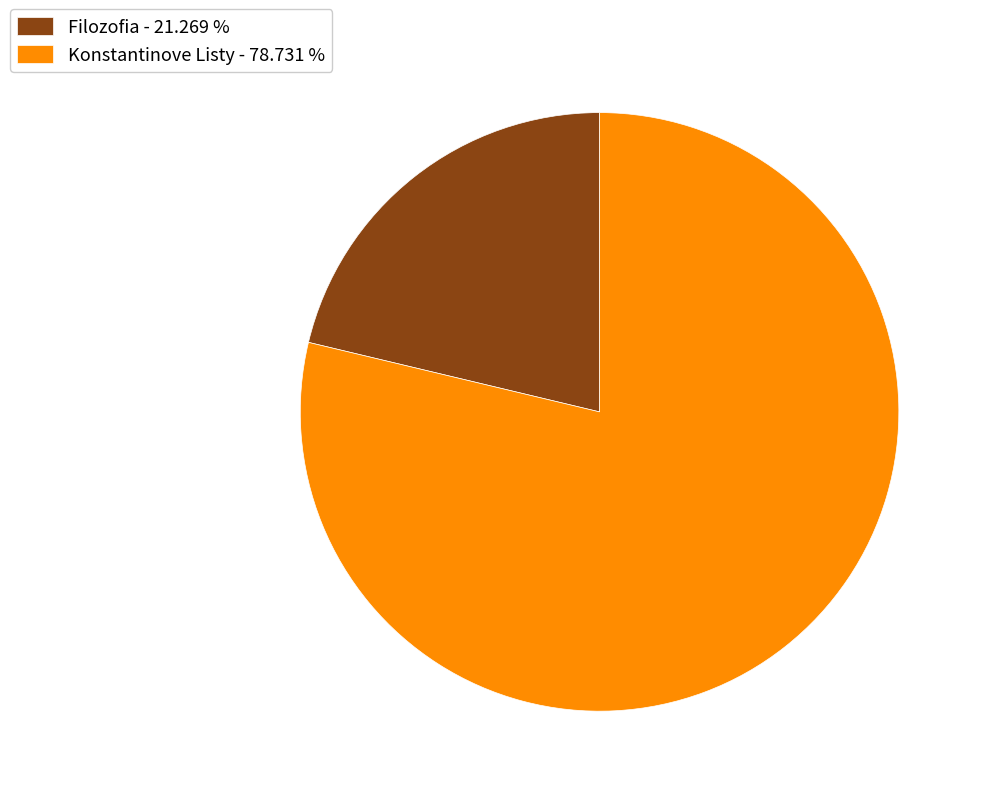

What is the smallest slice in the pie chart?

Filozofia